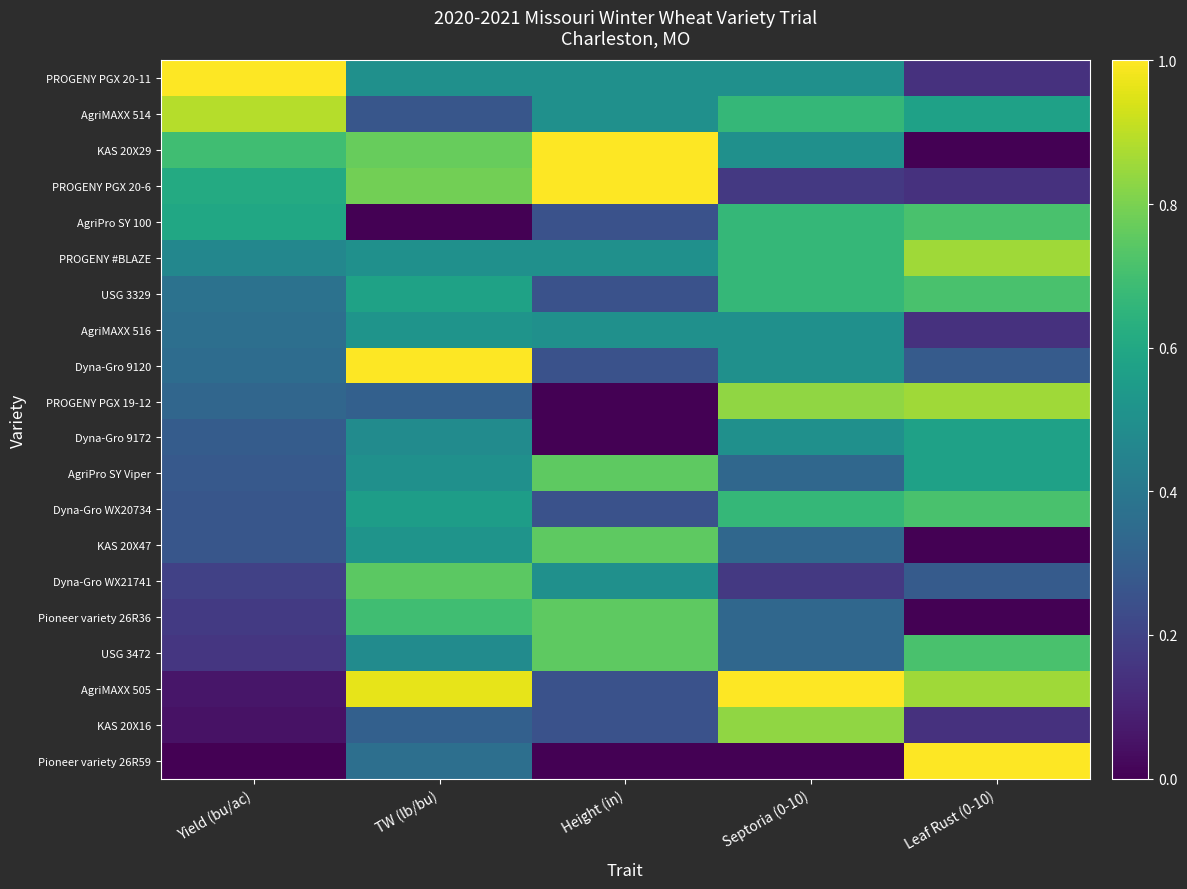

What is the maximum value shown in the chart?

1.0